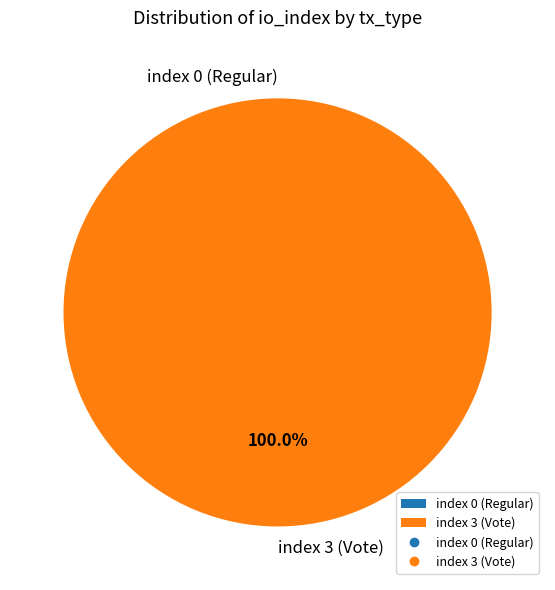

Count the number of slices in the pie.

2